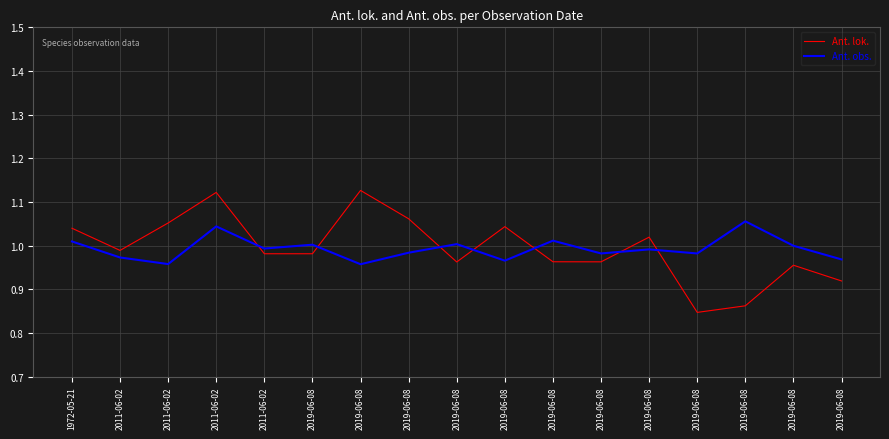

True or false: Ant. obs. and Ant. lok. intersect in this chart.

True